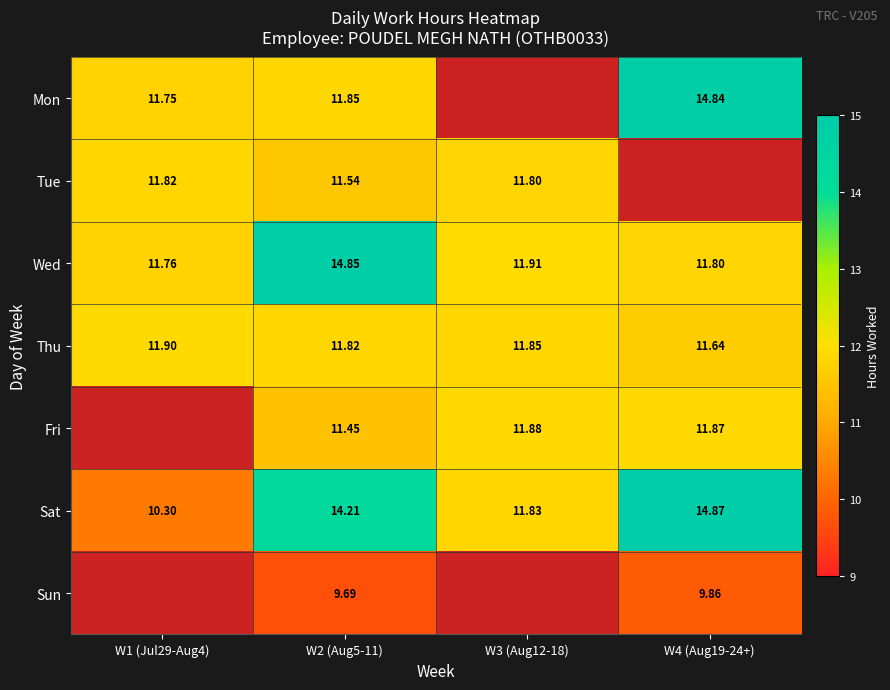

Which category has the highest value in the Sat series?

W4 (Aug19-24+)